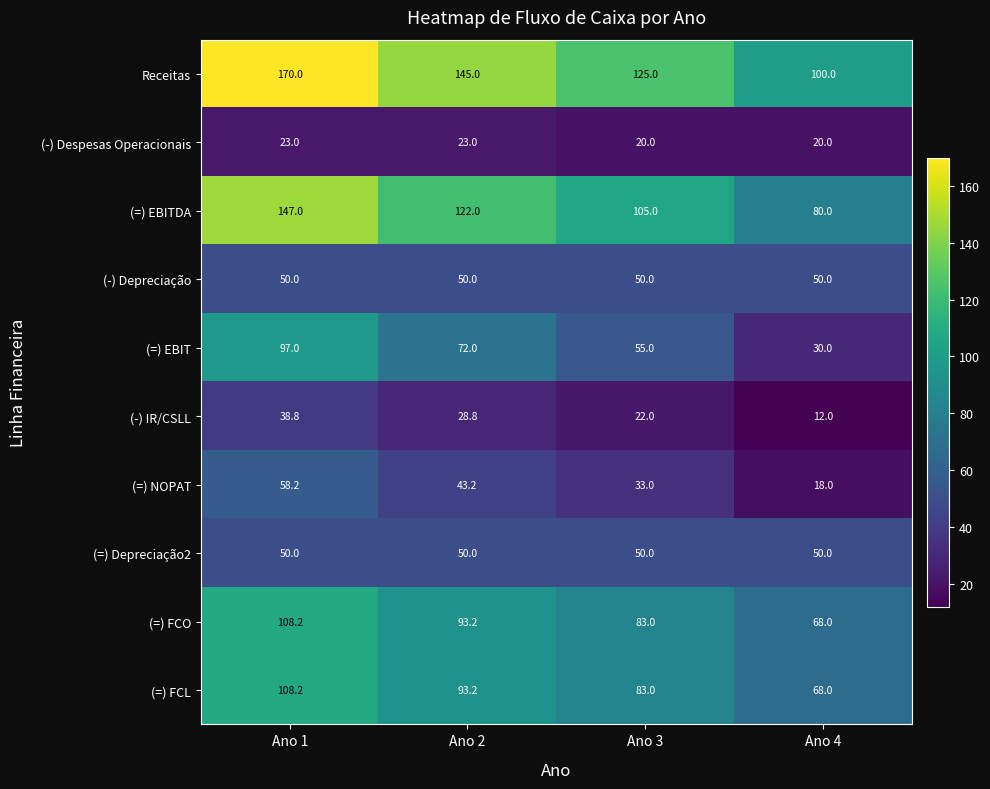

Which category has the highest value in the (=) EBITDA series?

Ano 1